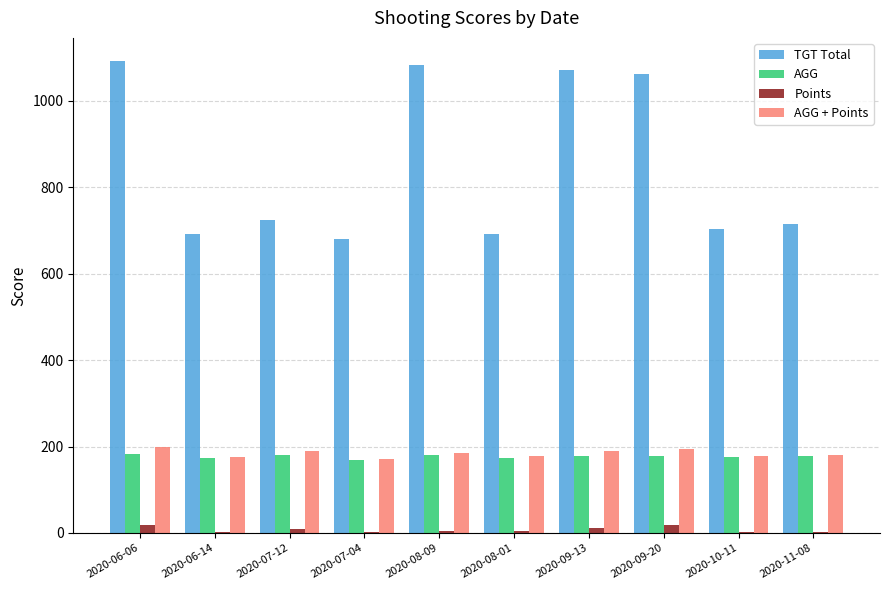

At which category is the sum across all series the highest?

2020-06-06